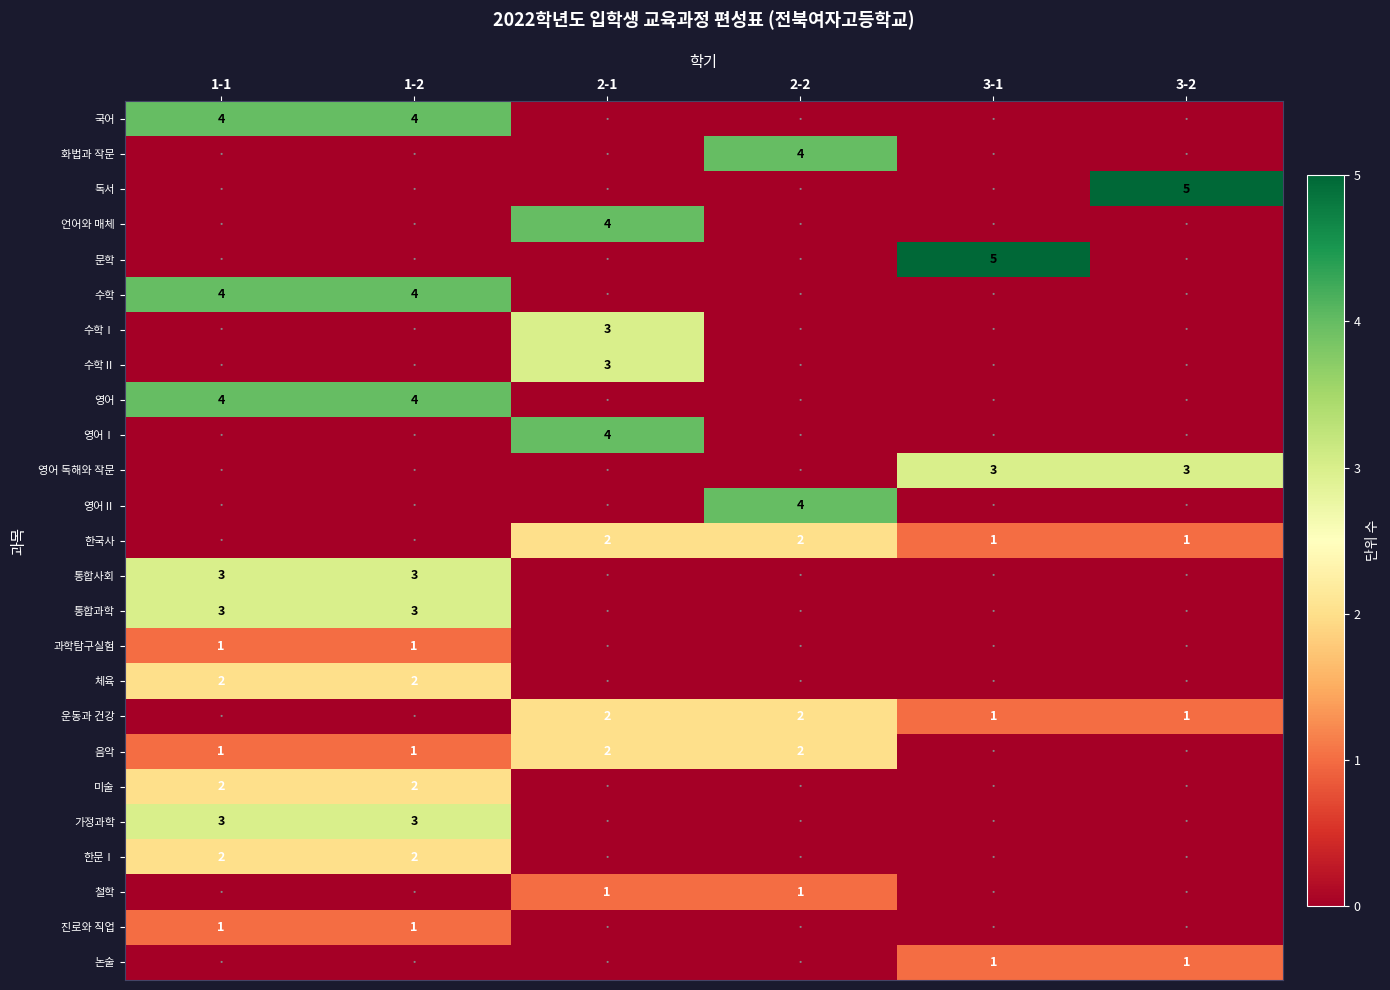

At which category is the sum across all series the highest?

1-1